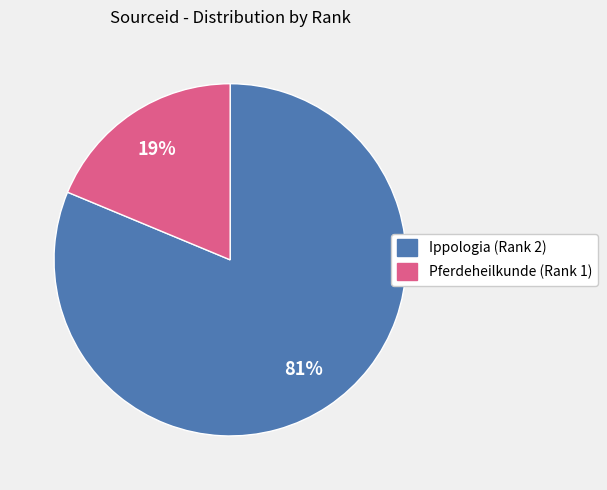

Combined, do Ippologia (Rank 2) and Pferdeheilkunde (Rank 1) account for over 50%?

Yes